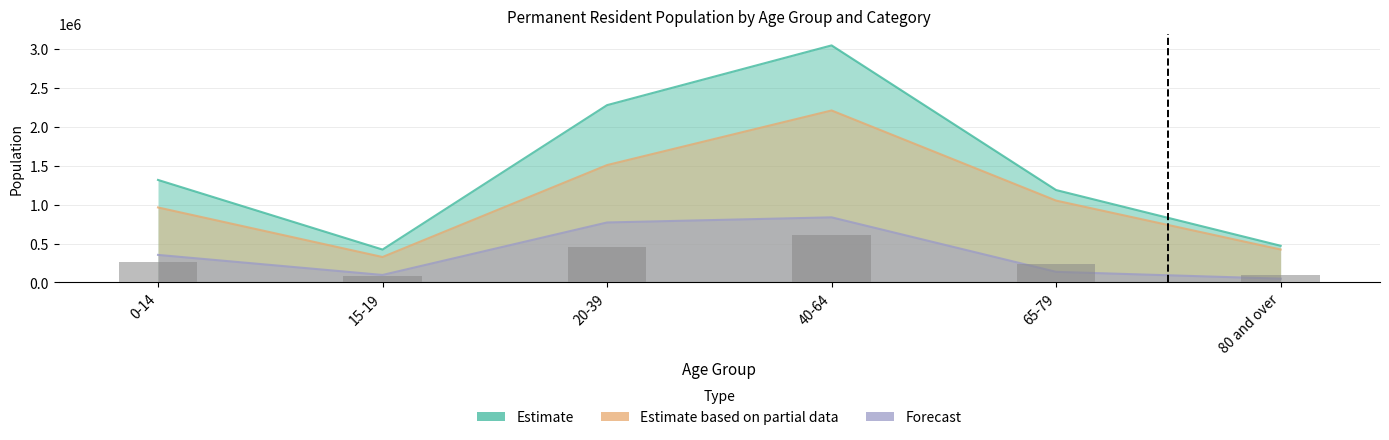

What are all the series names shown in the legend?

Estimate, Estimate based on partial data, Forecast